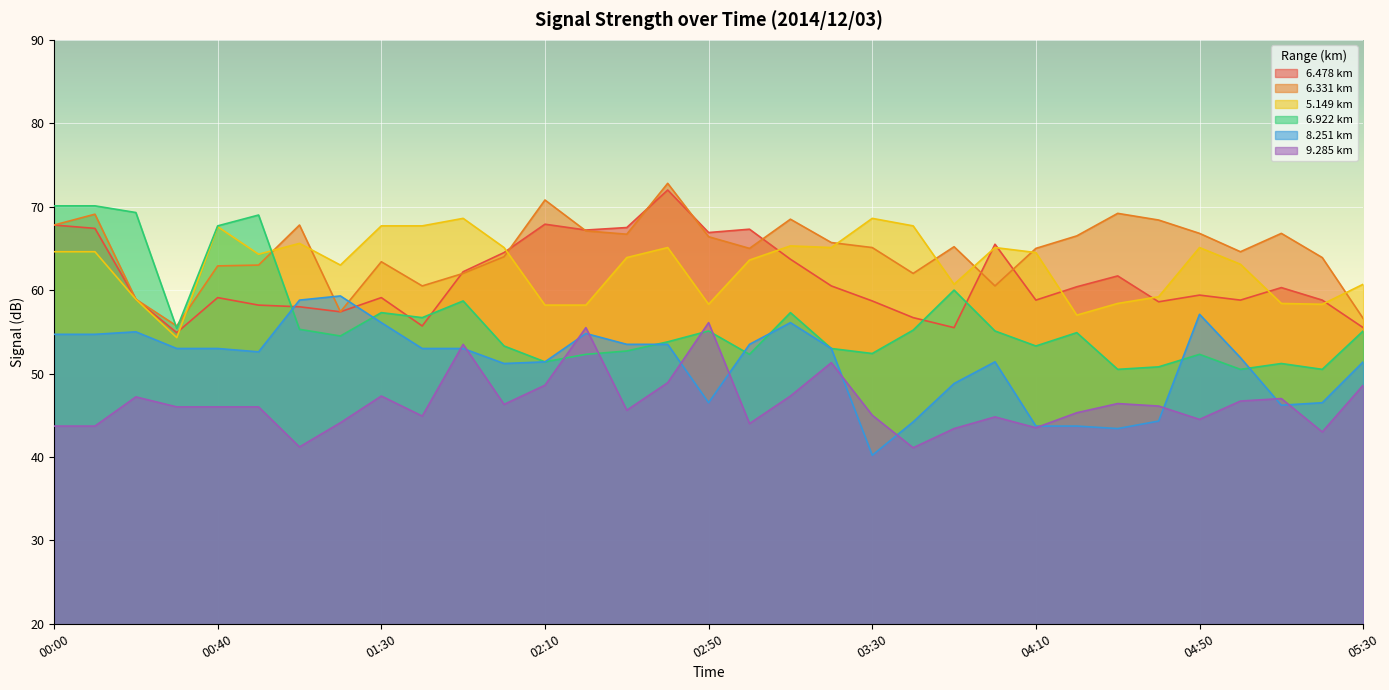

At how many categories does at least one series exceed 65?

27